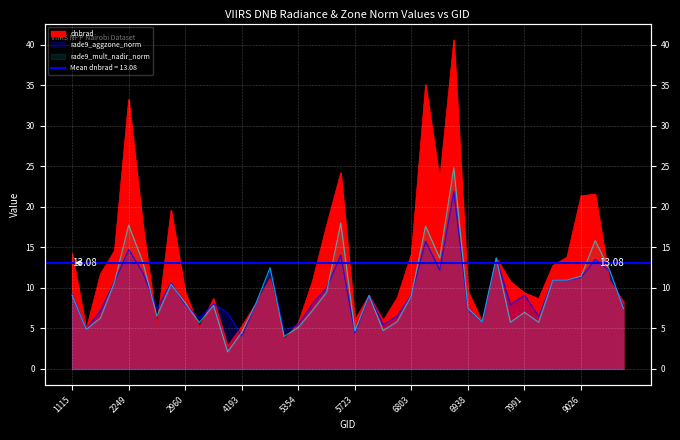

Where is the first local minimum for dnbrad?

1925